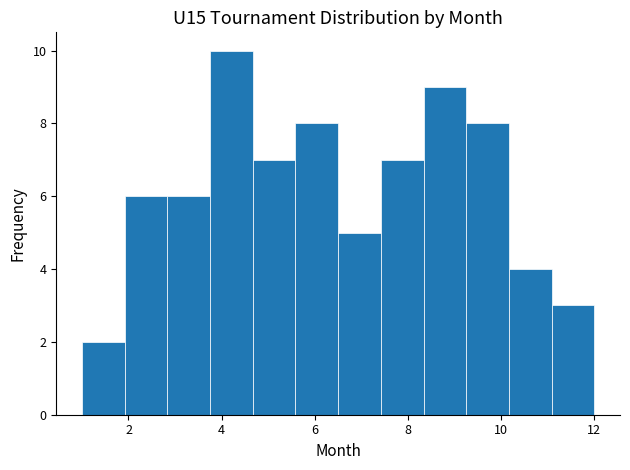

Reading left to right, transcribe this chart: for each bar, give the range it covers on the x-axis and its height. Neither the bar edges nor the heights are printed on the chart, so give them approximately, as read against the axes.

1.0 to 2.0: 2
2.0 to 2.8: 6
2.8 to 3.8: 6
3.8 to 4.6: 10
4.6 to 5.6: 7
5.6 to 6.6: 8
6.6 to 7.4: 5
7.4 to 8.4: 7
8.4 to 9.2: 9
9.2 to 10.2: 8
10.2 to 11.0: 4
11.0 to 12.0: 3